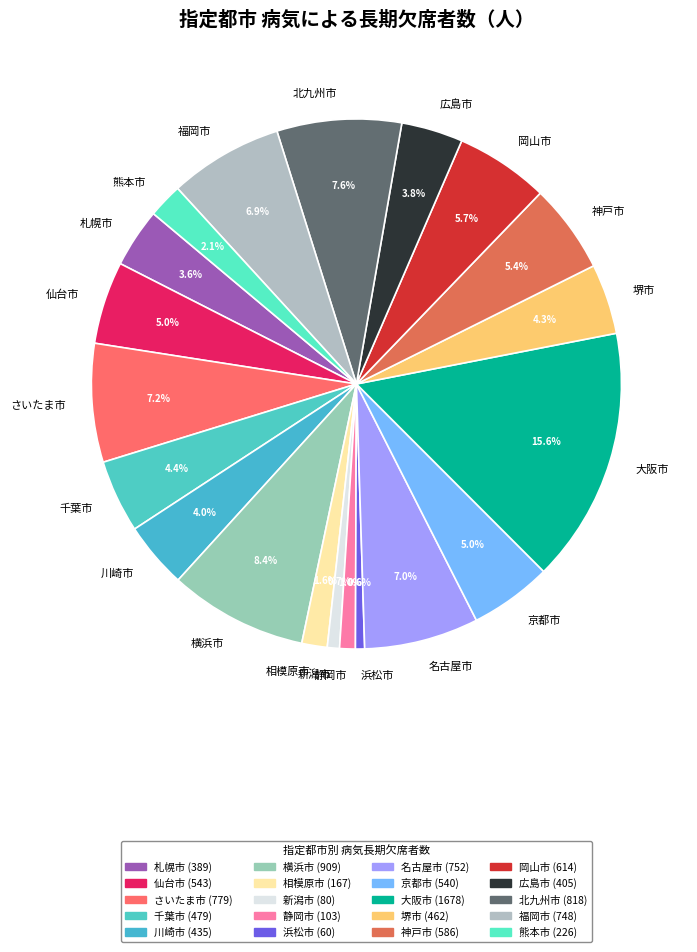

Which slice is the largest?

大阪市